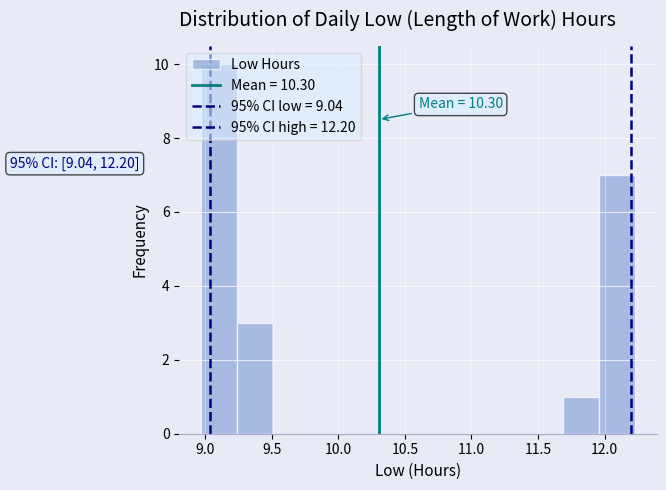

Over which range of the x-axis is the bar tallest?

8.95 to 9.25